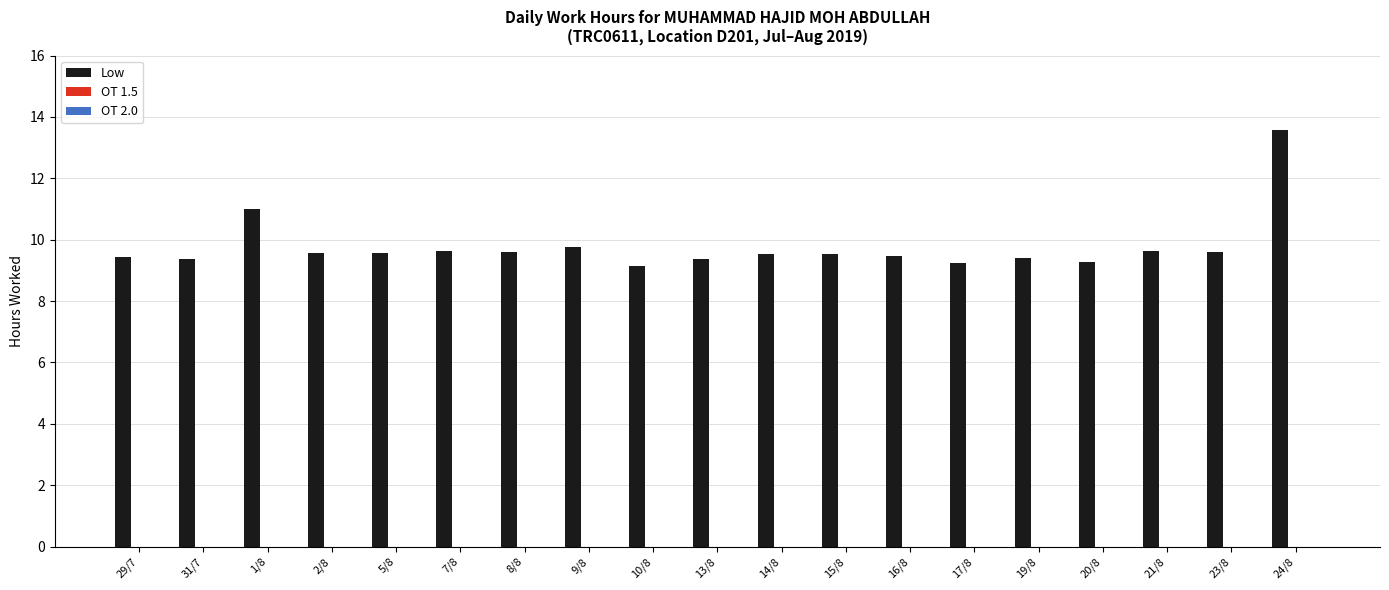

The value at 20/8 is 9.3. True or false?

True